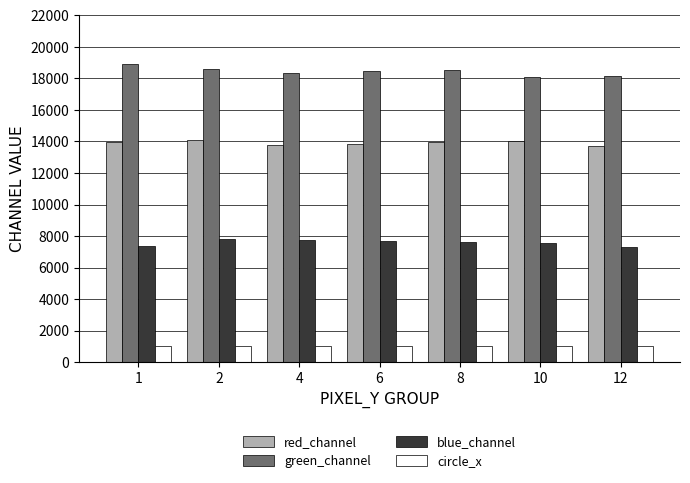

Which series has the largest total across all categories?

green_channel